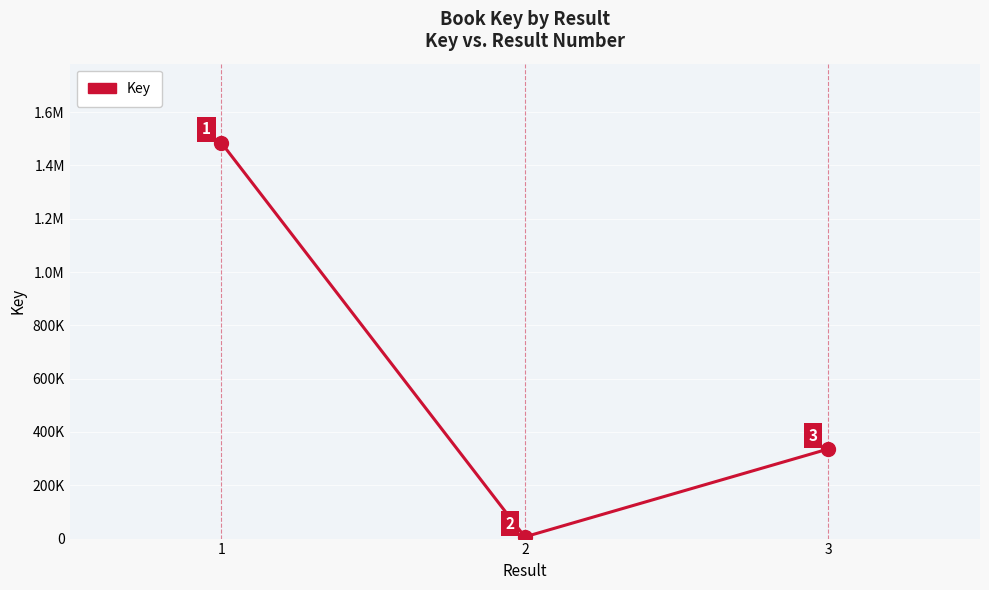

Does the chart have visible grid lines?

Yes